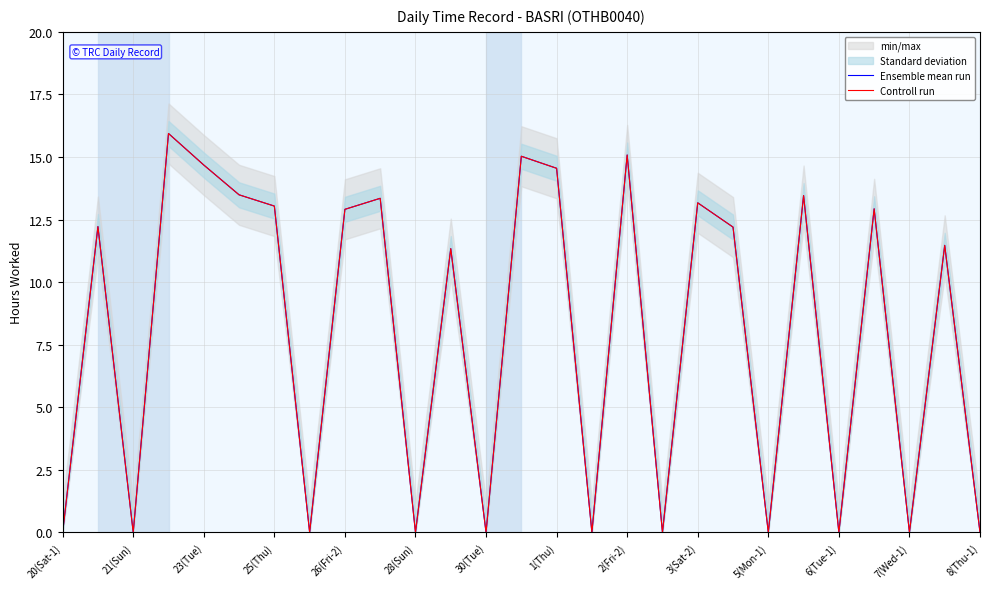

Which series has the largest total across all categories?

Ensemble mean run